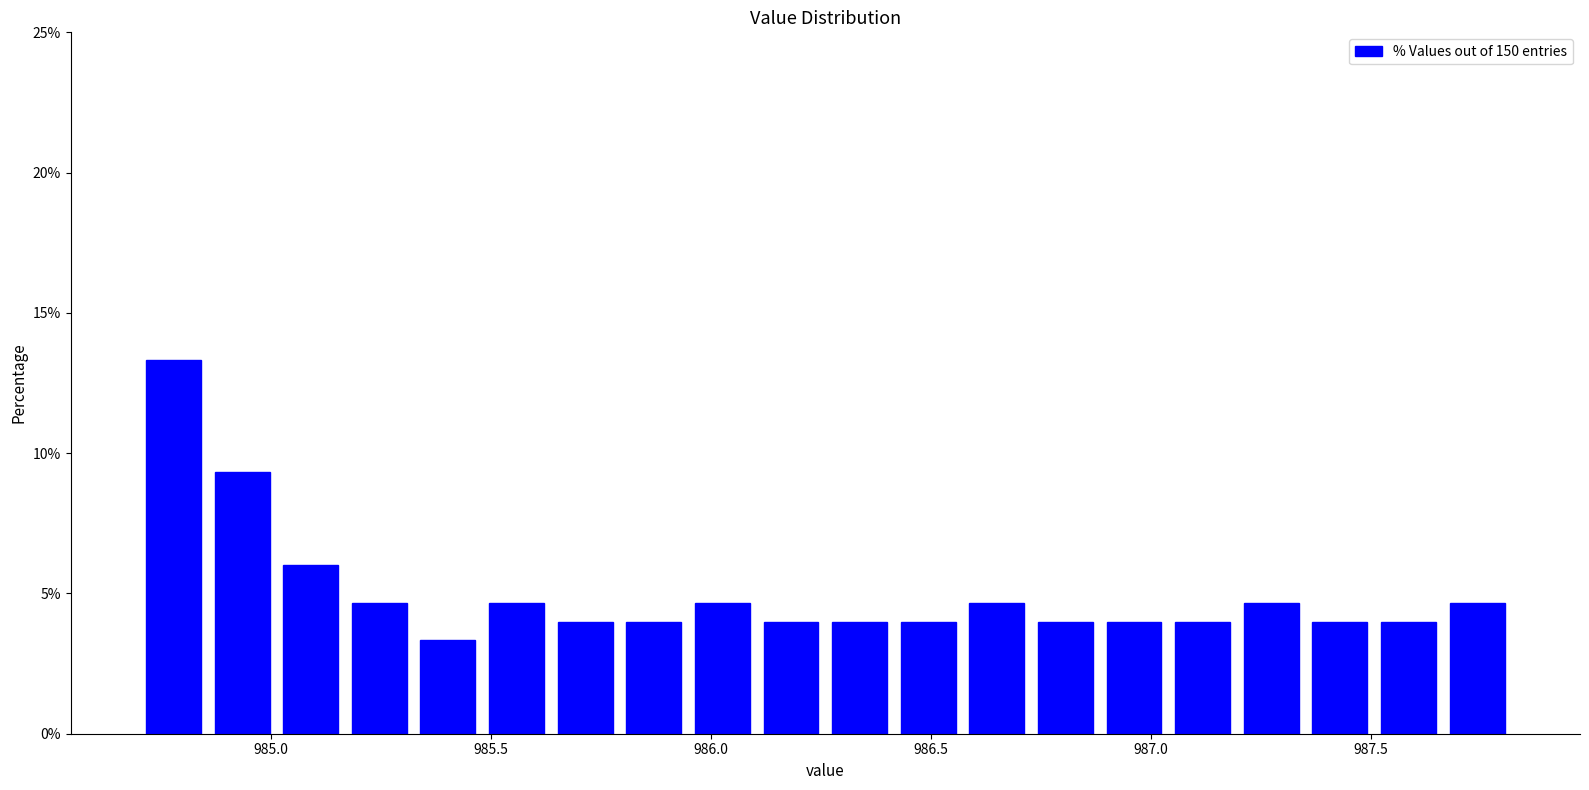

Around what value on the x-axis is the tallest bar? Give the approximate position of its centre, as read against the axis.

984.80